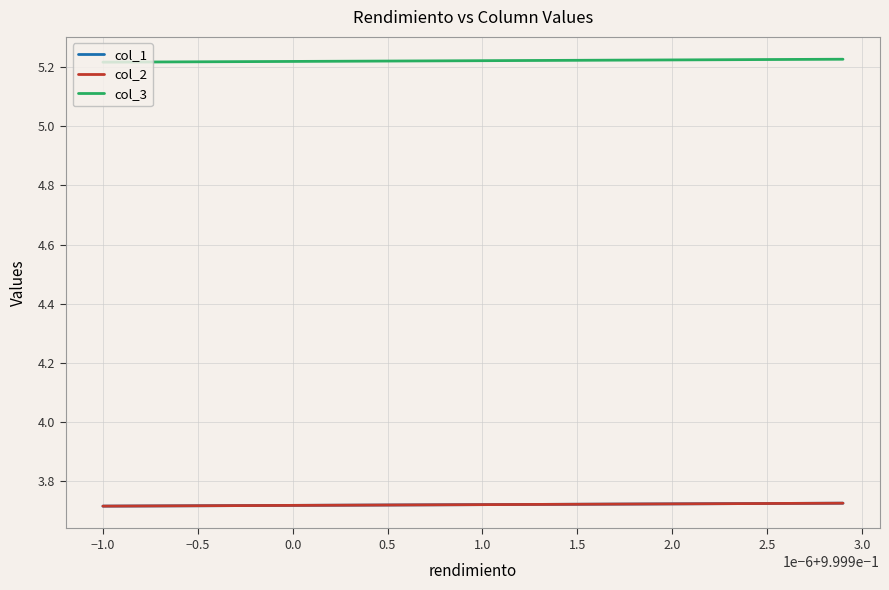

How many col_3 values are between 5 and 6?

40